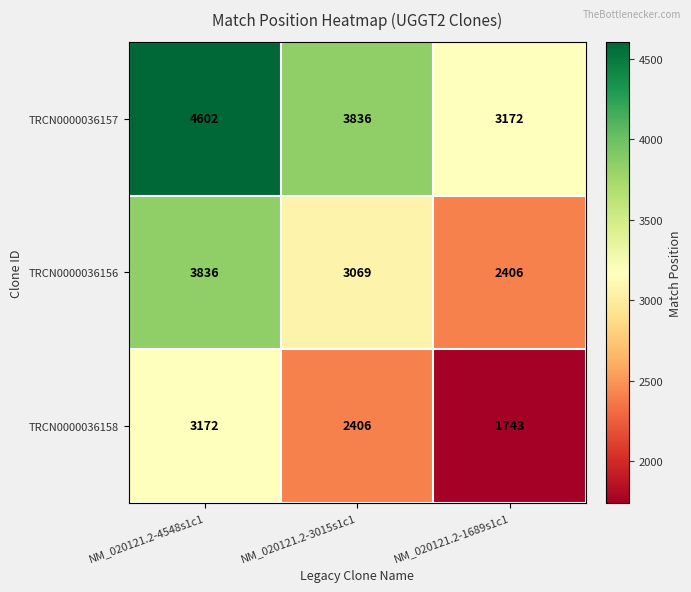

True or false: TRCN0000036158 has a value of 2406 at NM_020121.2-3015s1c1.

True